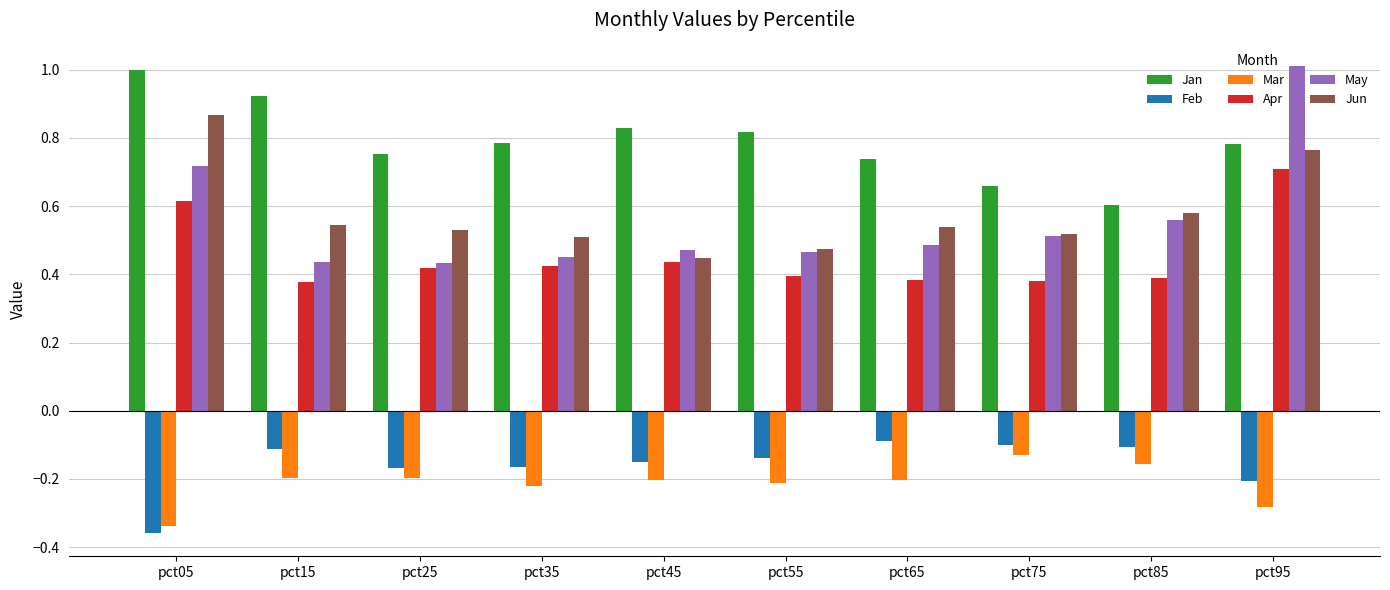

What is the total value across all series at pct25?

1.8